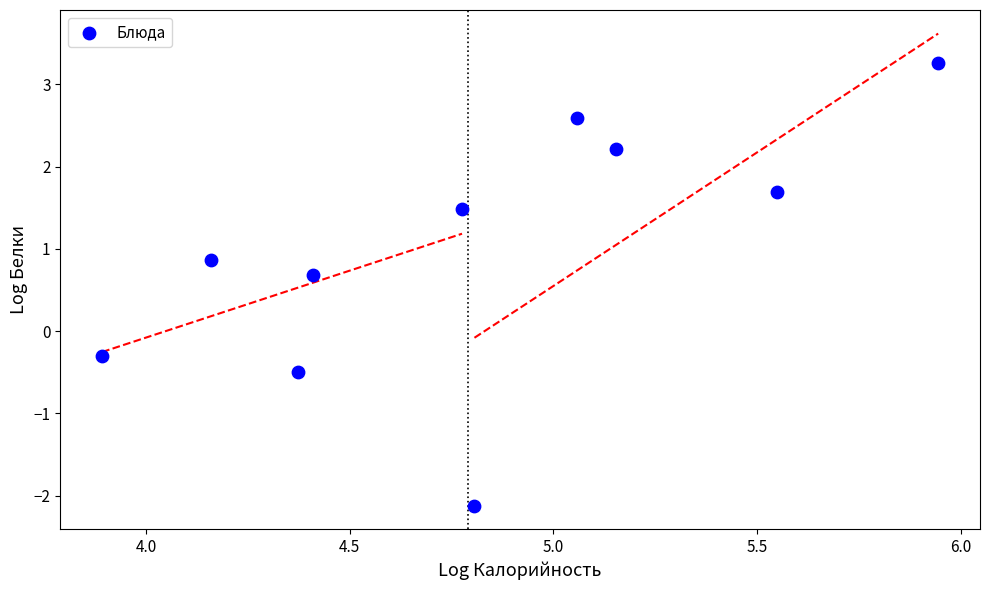

What is the range of Y values (max minus min)?

5.4